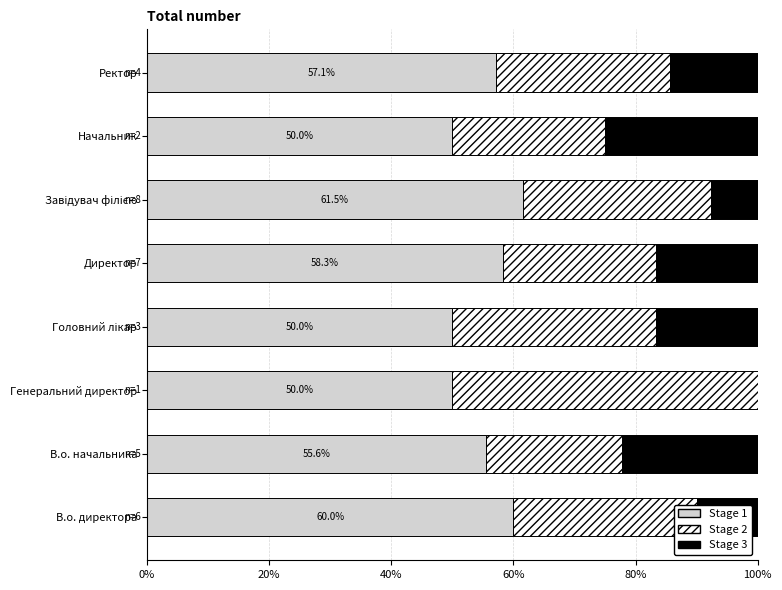

What is the sum of the Stage 1 values at Ректор and В.о. директора?

117.1